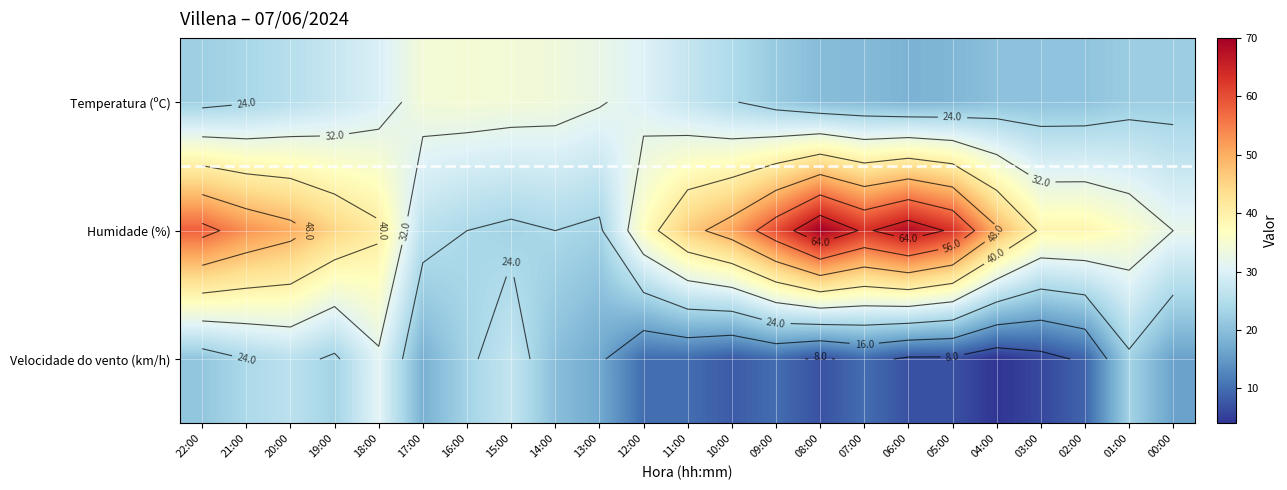

What is the minimum value for Velocidade do vento (km/h)?

4.0